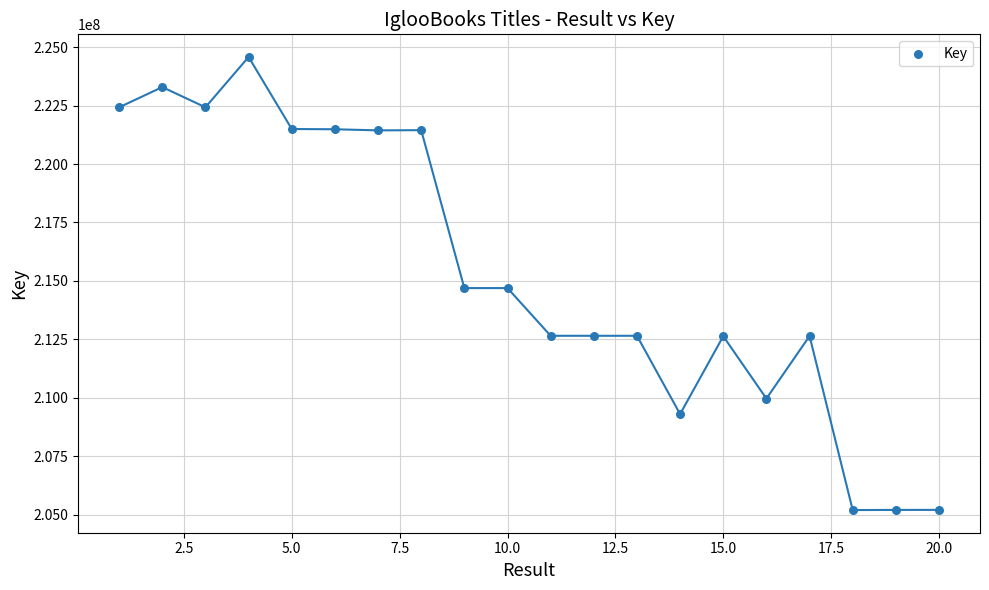

What is the range of X values (max minus min)?

19